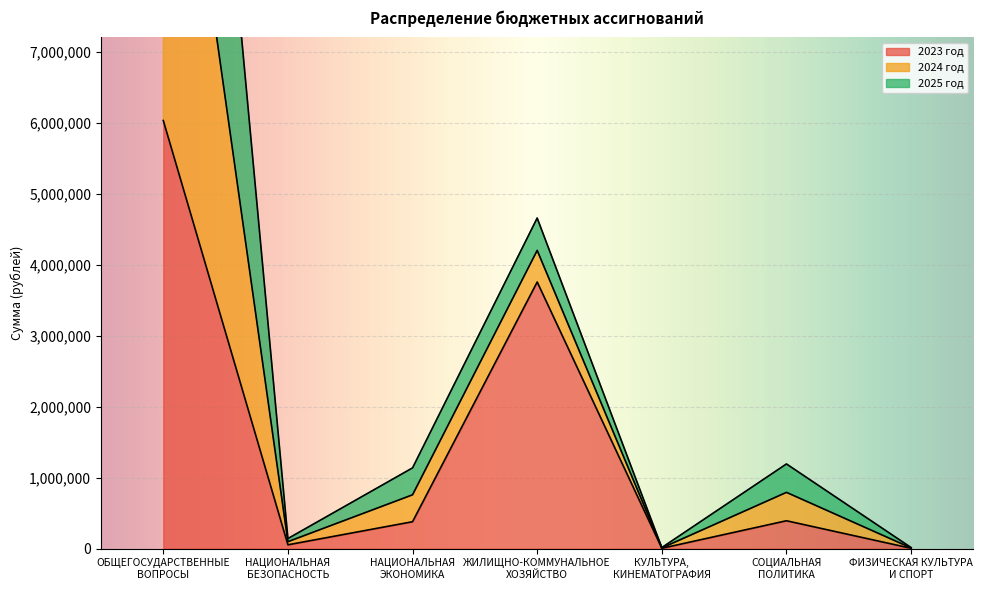

Does the chart display data point markers on the line(s)?

No